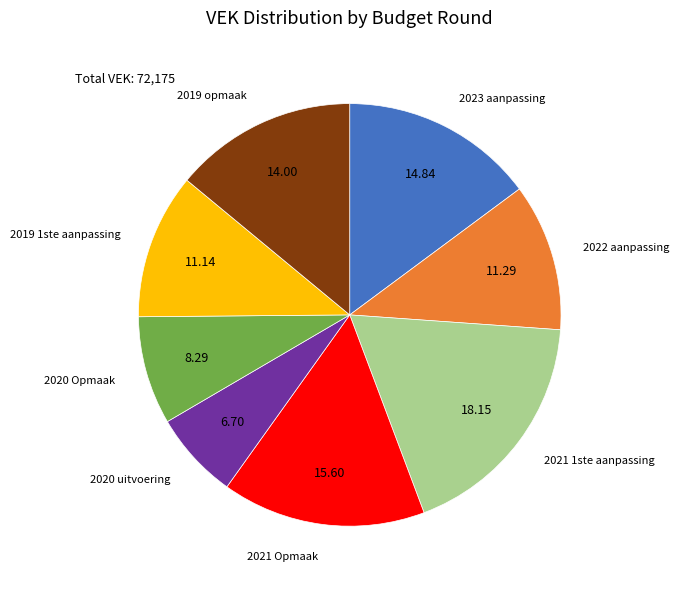

Do 2019 1ste aanpassing and 2022 aanpassing together represent more than half of the pie?

No